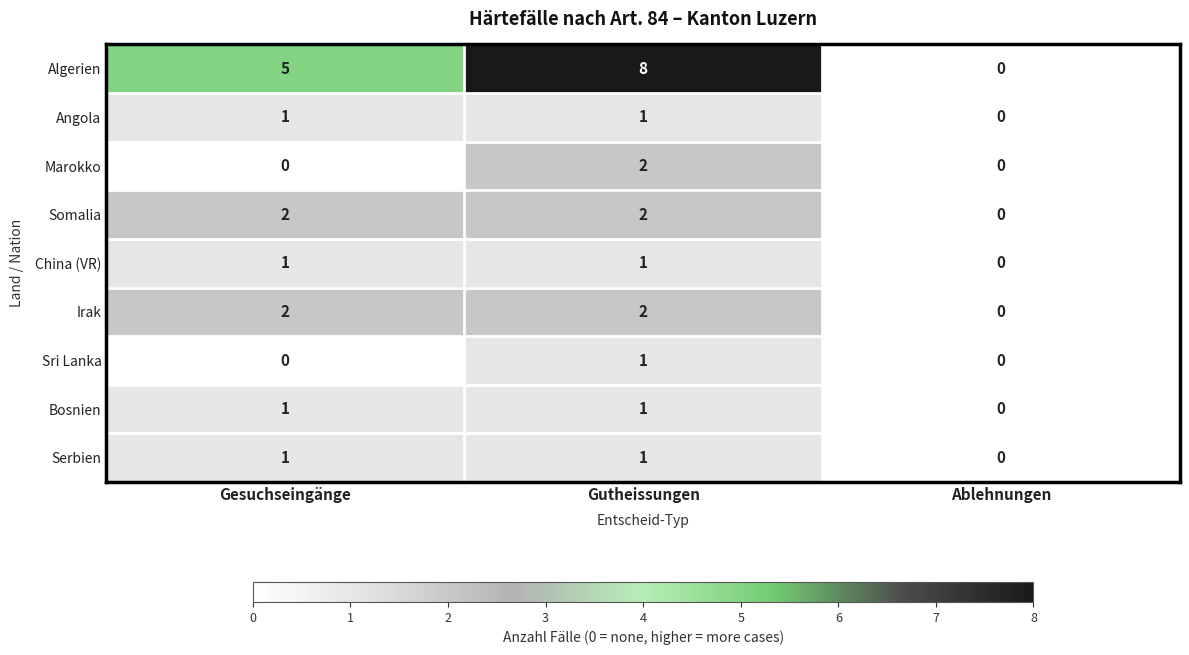

Reading left to right, list all the values displayed in this chart.

Algerien: 5	8	0
Angola: 1	1	0
Marokko: 0	2	0
Somalia: 2	2	0
China (VR): 1	1	0
Irak: 2	2	0
Sri Lanka: 0	1	0
Bosnien: 1	1	0
Serbien: 1	1	0